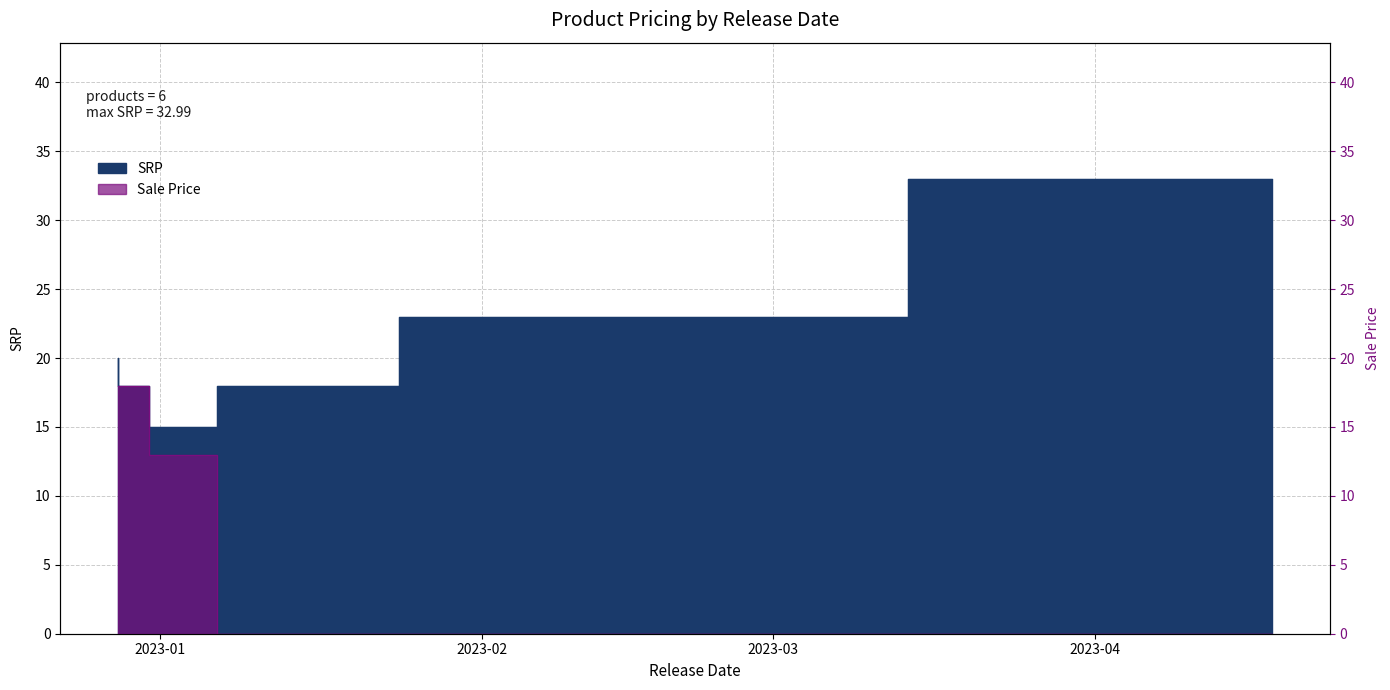

Reading right to left, what are all the values shown in this chart?

SRP: 2023-04-18=33.0	2023-02-07=23.0	2023-01-10=18.0	2023-01-03=15.0	2022-12-28=18.0	2022-12-28=20.0
Sale Price: 2023-04-18=0.0	2023-02-07=0.0	2023-01-10=0.0	2023-01-03=13.0	2022-12-28=18.0	2022-12-28=18.0